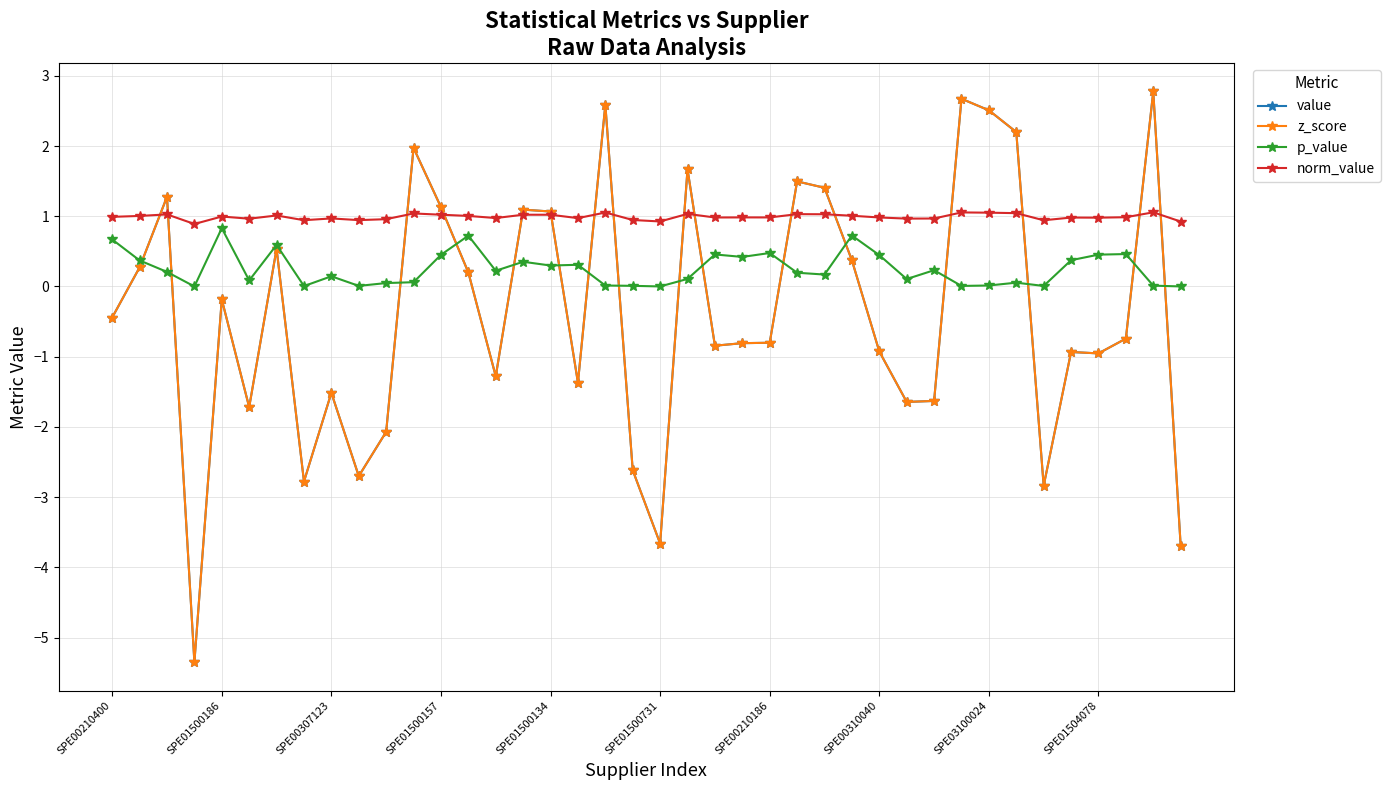

Is this an area chart (filled region under the line)?

No